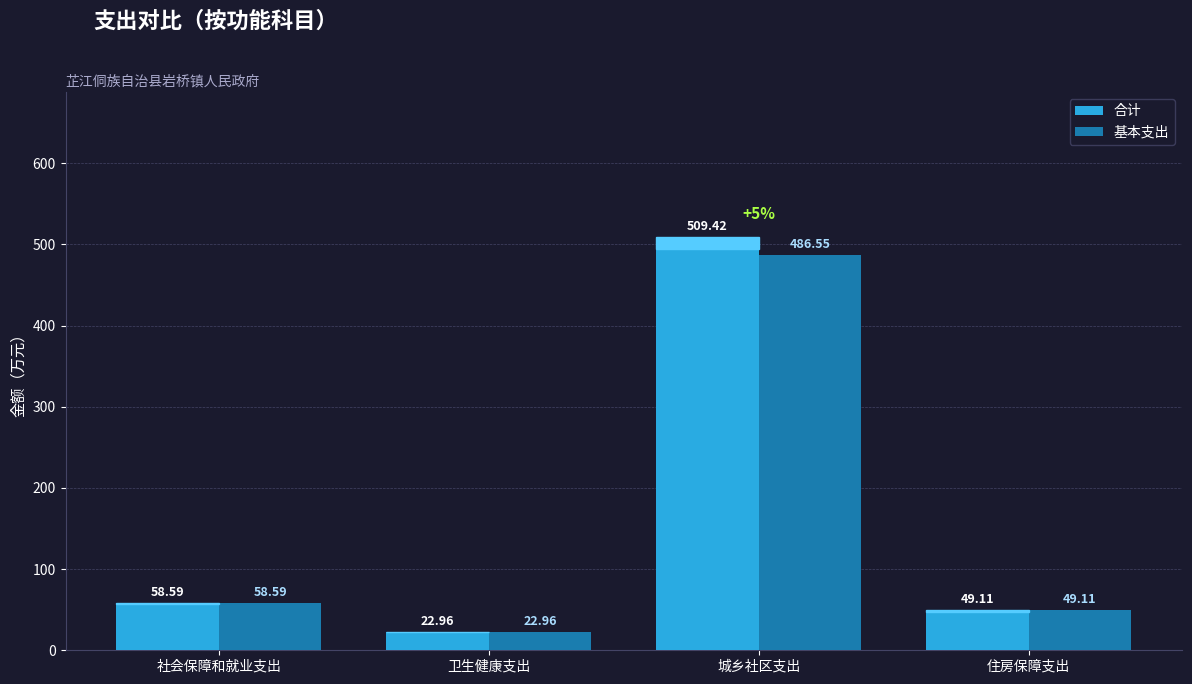

Which series has the widest spread of values?

合计